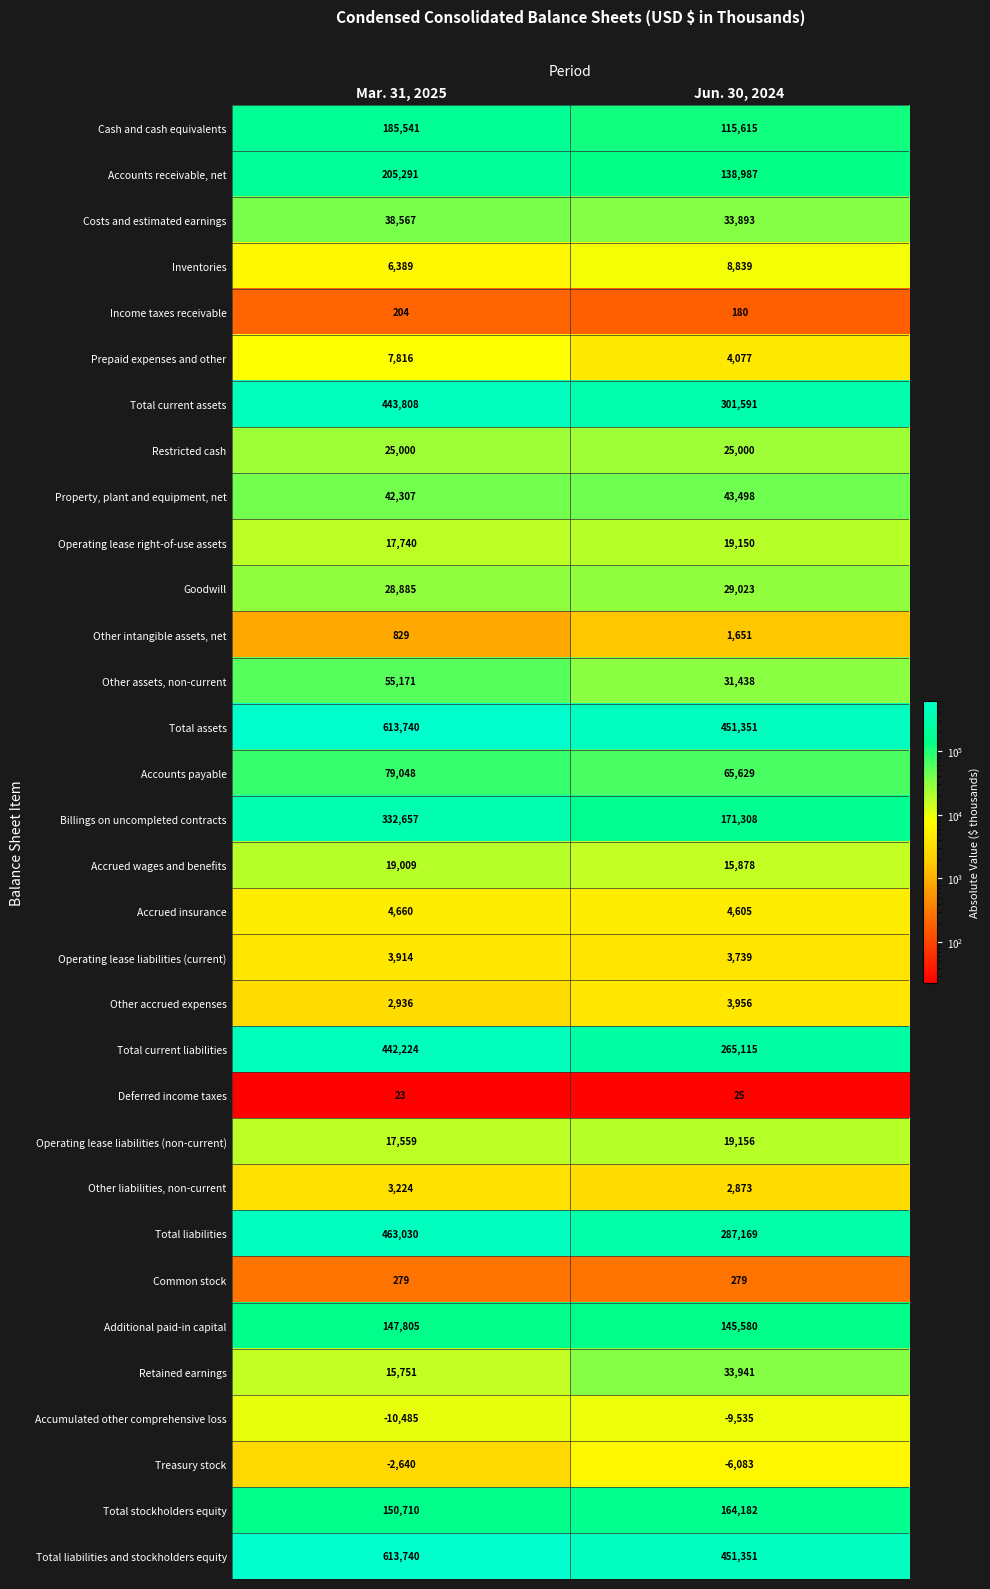

What is the approximate value of Prepaid expenses and other at Mar. 31, 2025?

7816